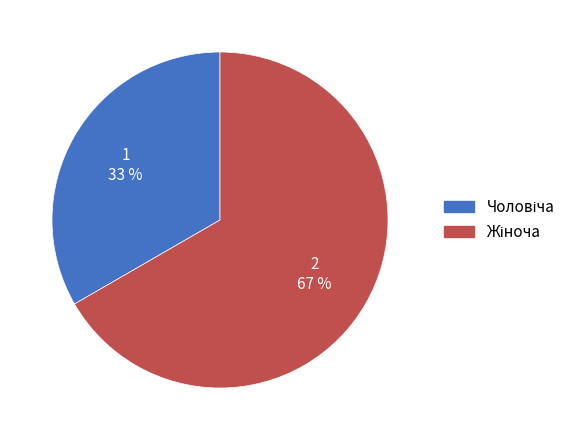

Is there a majority slice in this chart?

Yes